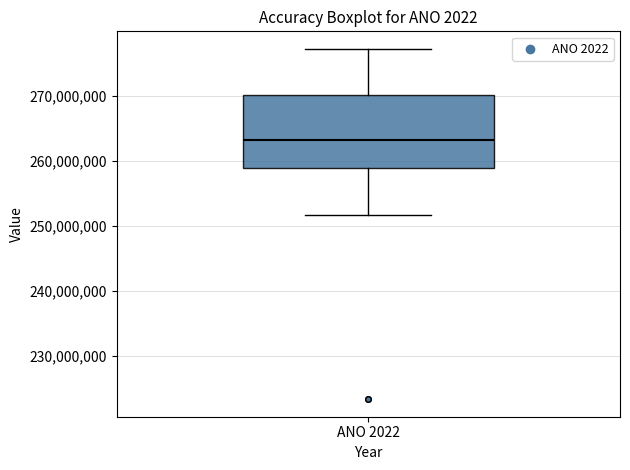

Read this box plot against the y-axis: the position of the median line, the range covered by the box, and the ends of both whiskers. The values are not printed on the chart, so give them approximately, as read against the axis.

median 263000000, box 259000000 to 270000000, whiskers 252000000 to 277000000